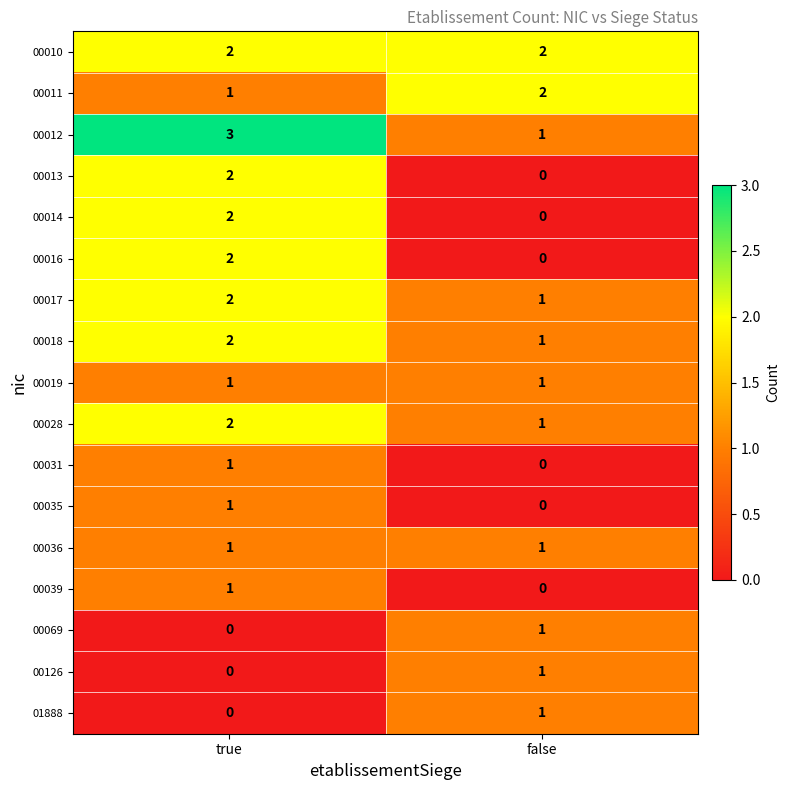

Rank the categories by 00035 value from highest to lowest.

true, false